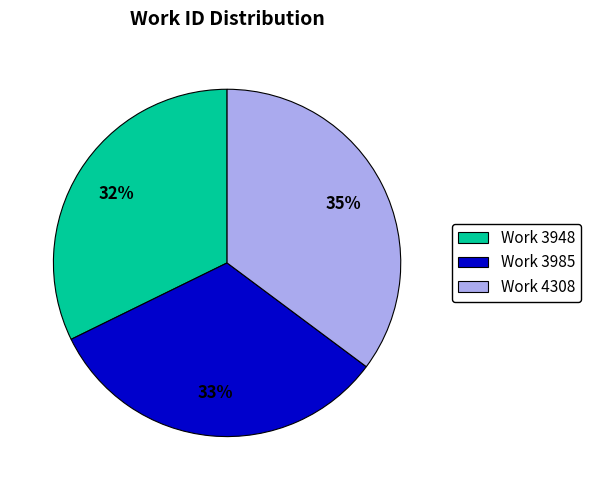

True or false: Work 4308 accounts for 35% of the total.

True